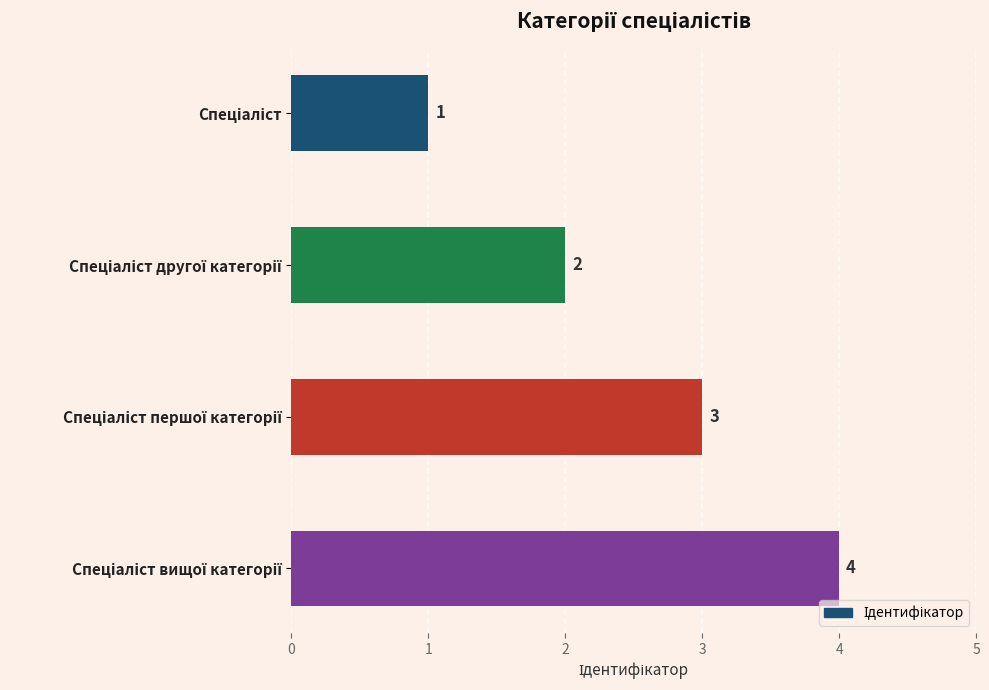

How many values are between 2 and 4?

3